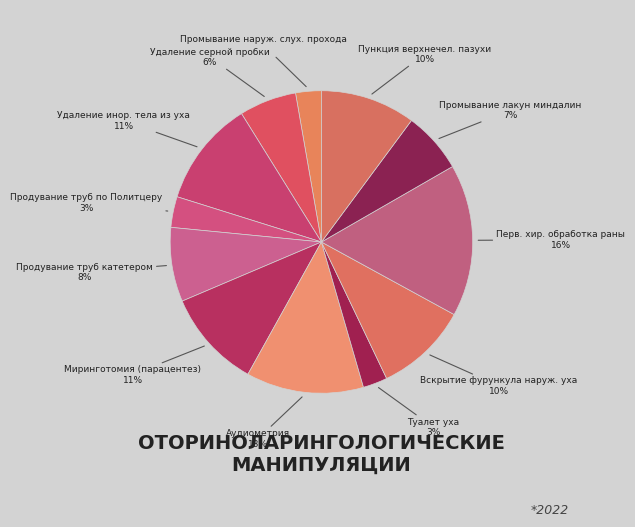

Which slice is the largest?

Перв. хир. обработка раны